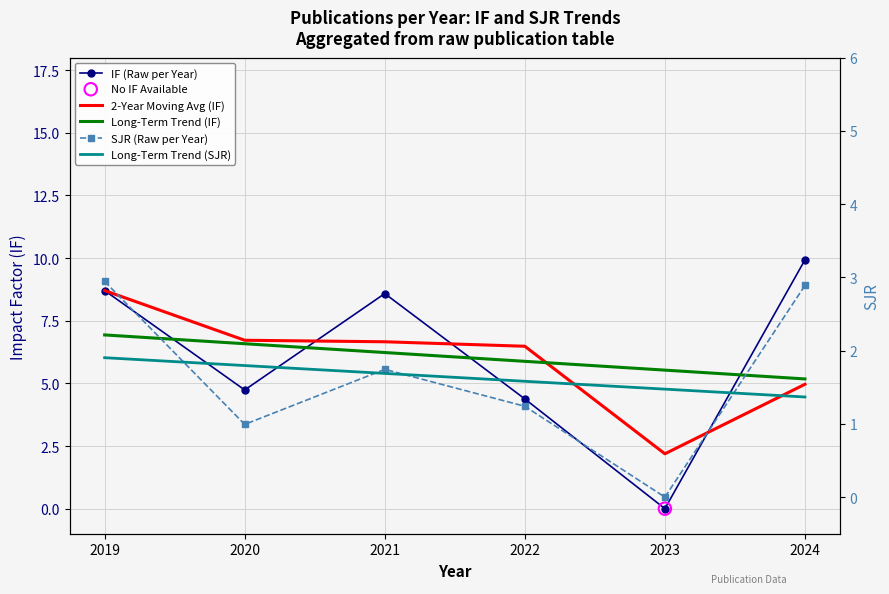

At how many categories does at least one series exceed 1?

6